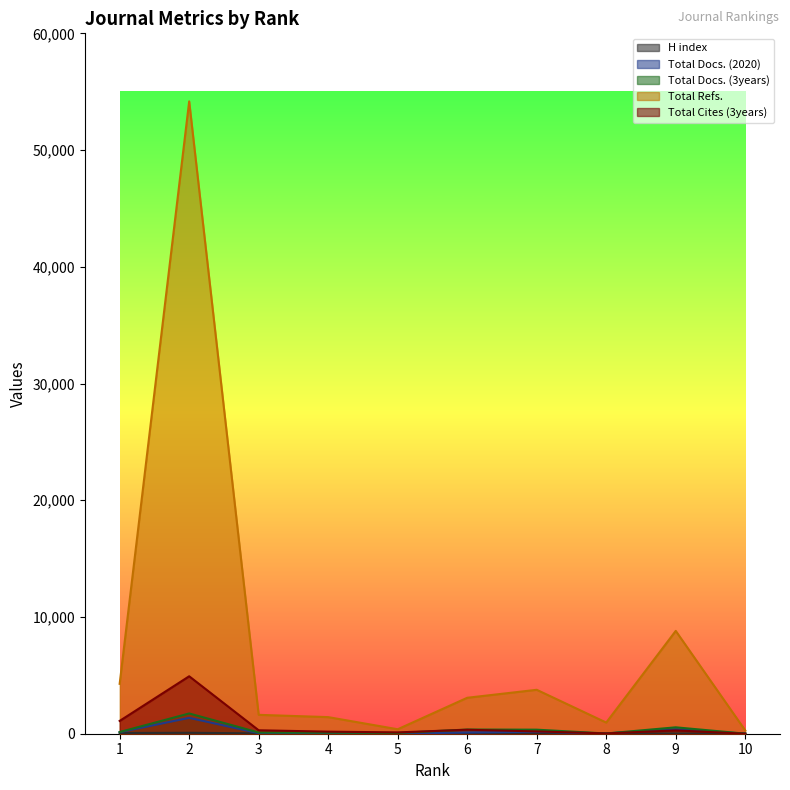

List the labels in order of Total Docs. (3years) value, largest first.

2, 9, 6, 7, 1, 3, 4, 5, 8, 10